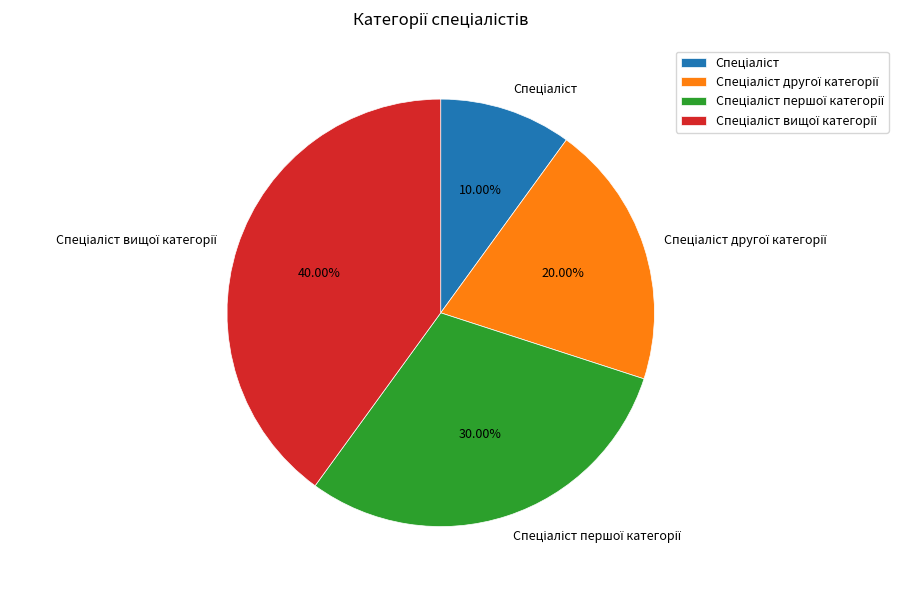

Is there a majority slice in this chart?

No